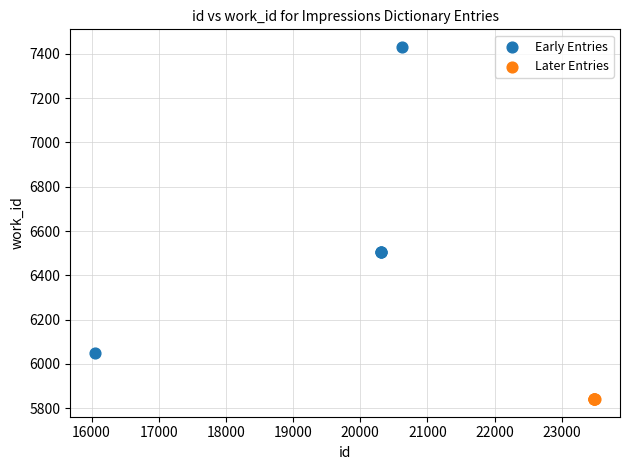

Which series contains the highest Y value?

Early Entries